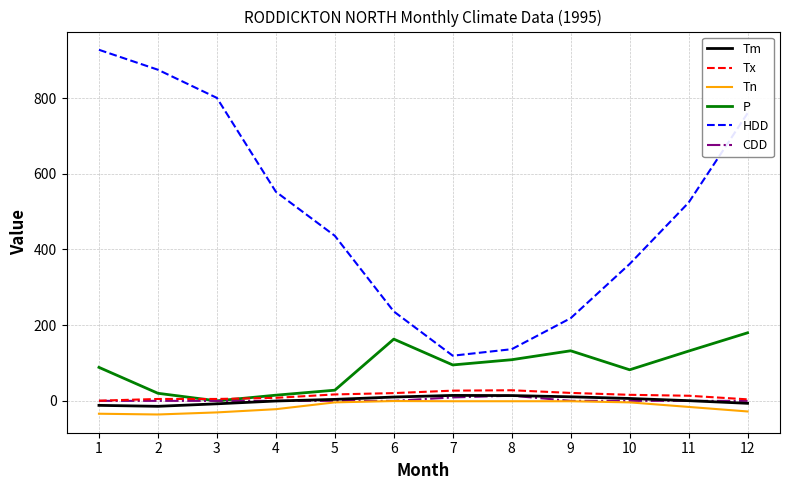

True or false: Tm and HDD intersect in this chart.

False